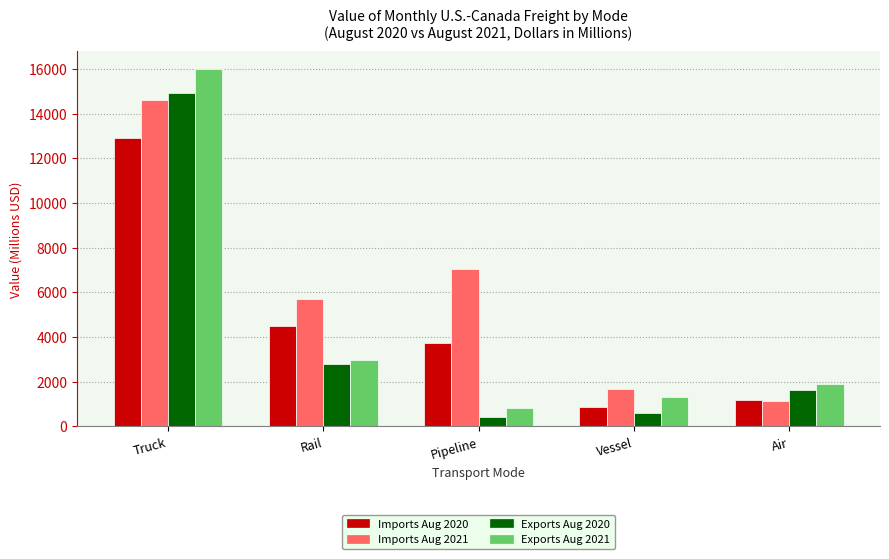

At which label is Imports Aug 2021 closest to 7869?

Pipeline